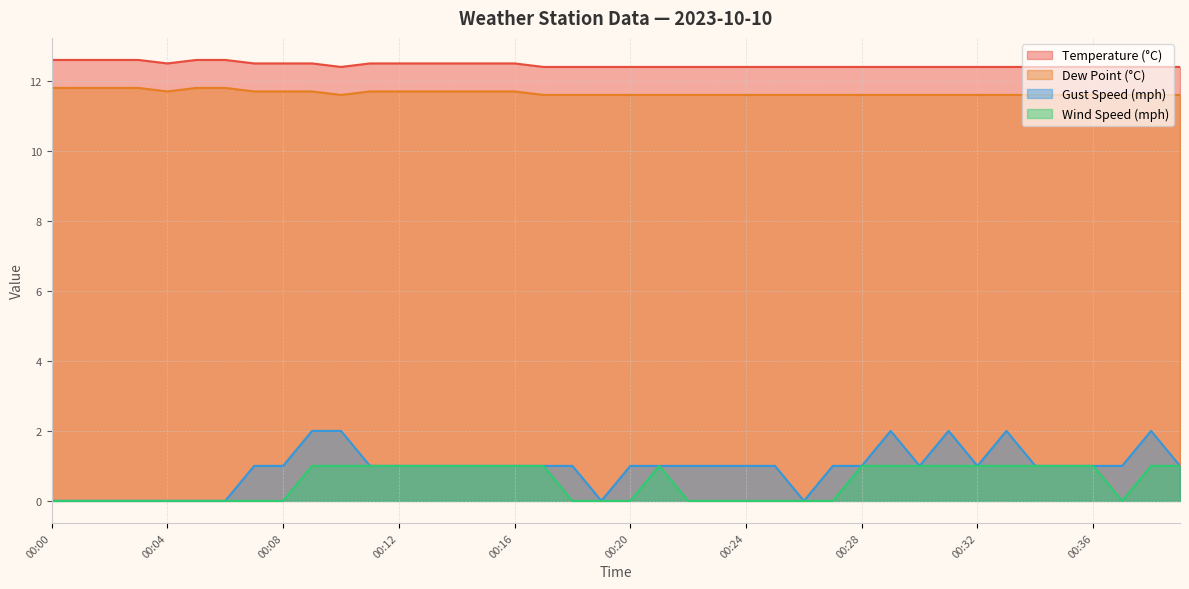

Is it true that Gust Speed (mph) equals 0.3 at 00:07?

False